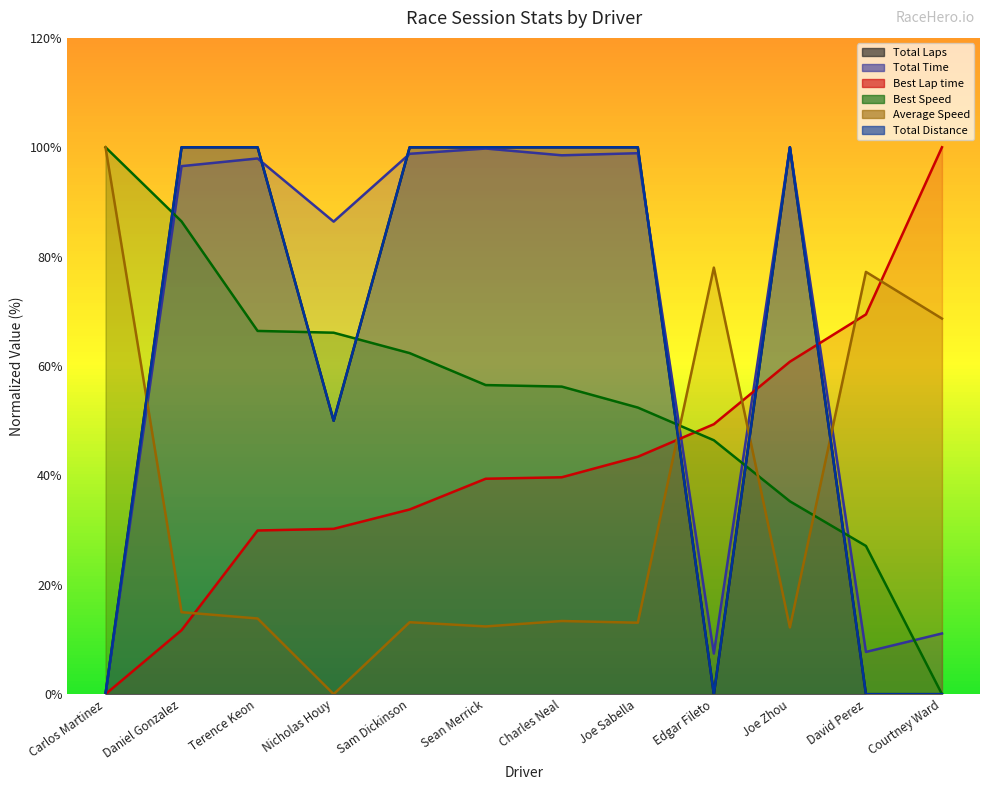

True or false: Total Distance has a value of 176.0 at Charles Neal.

False